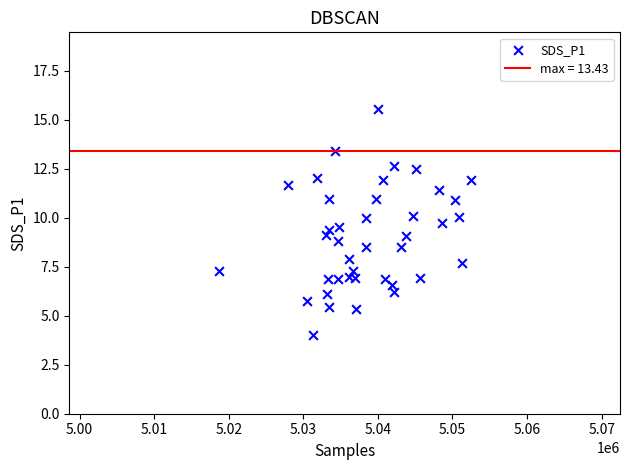

What is the range of Y values (max minus min)?

11.5